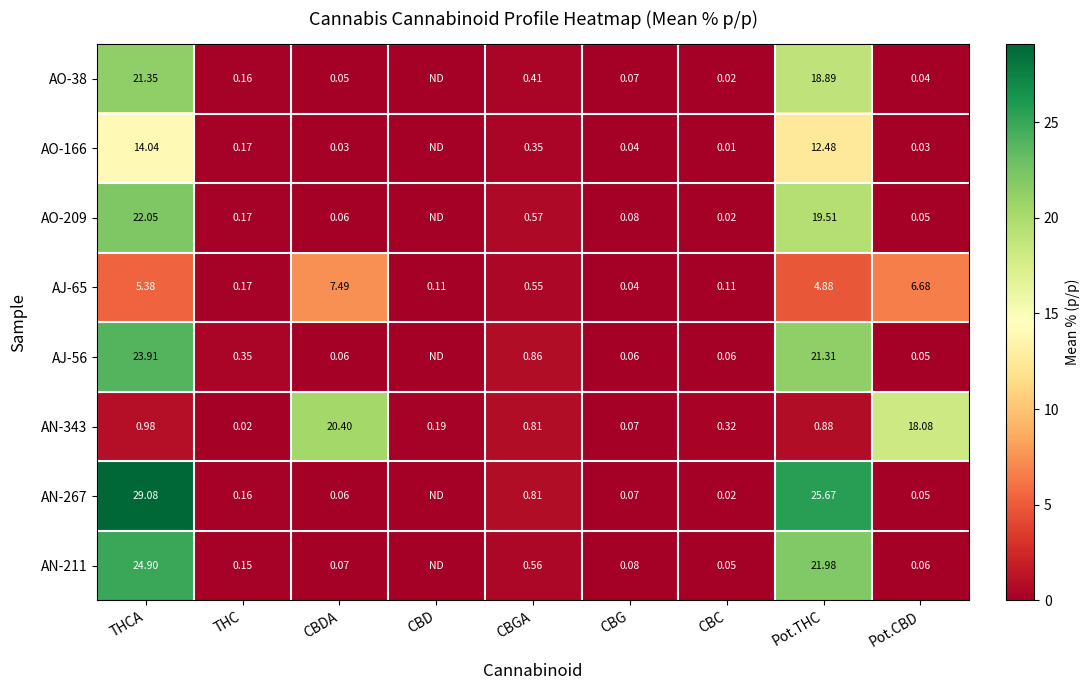

Is the value of AO-38 at CBGA greater than the value of AJ-56 at CBG?

Yes